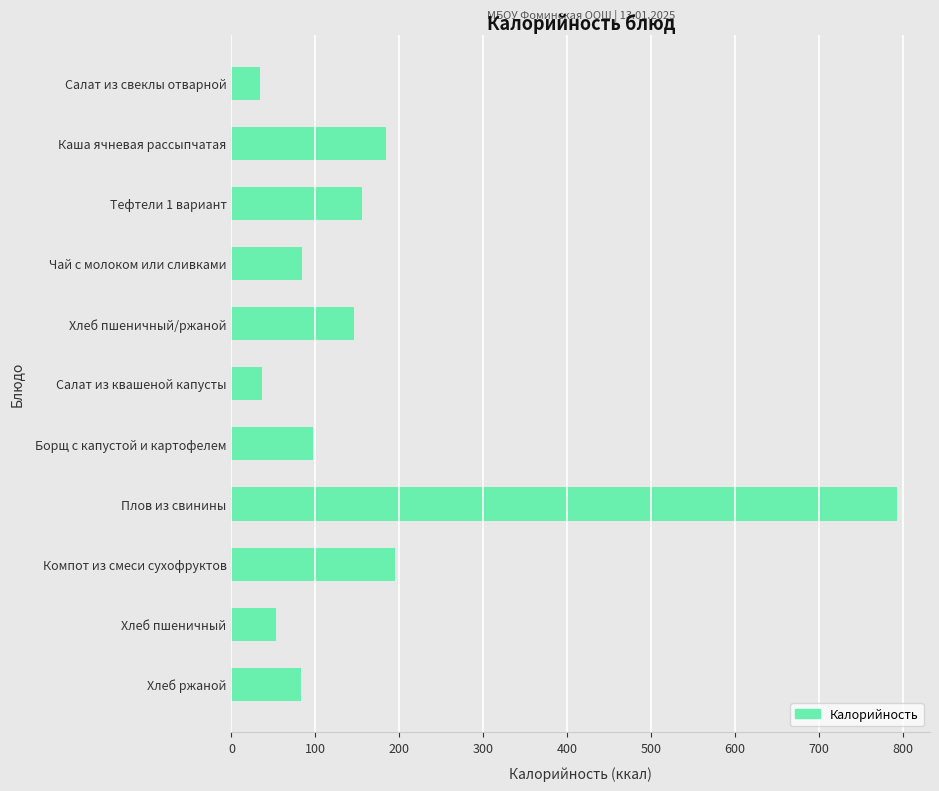

Approximately how many times larger is the value at Хлеб пшеничный compared to Салат из свеклы отварной?

1.6